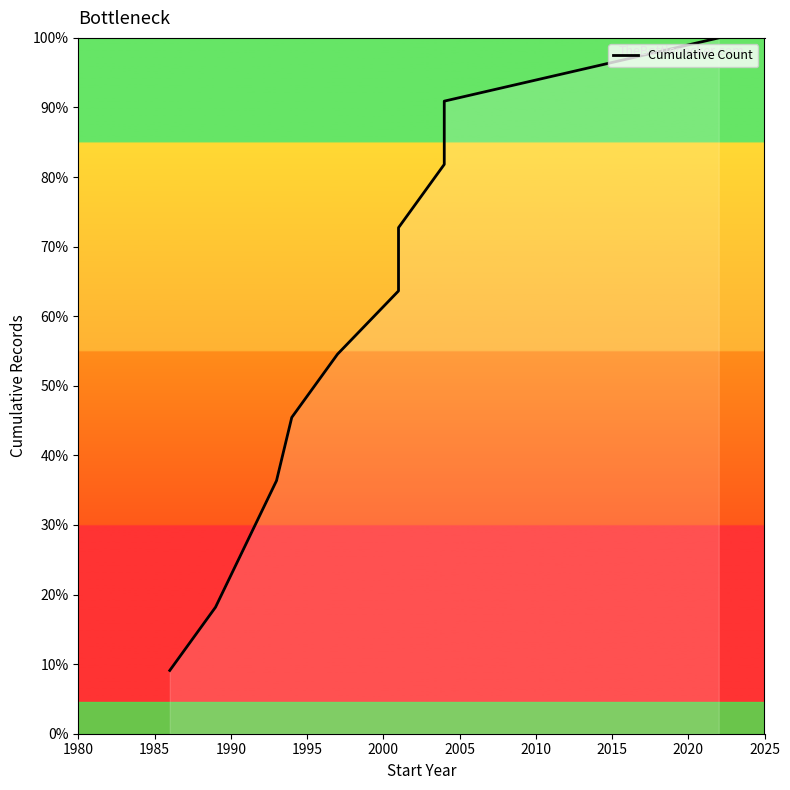

What is the sum of the values at 1995 and 1980?

5